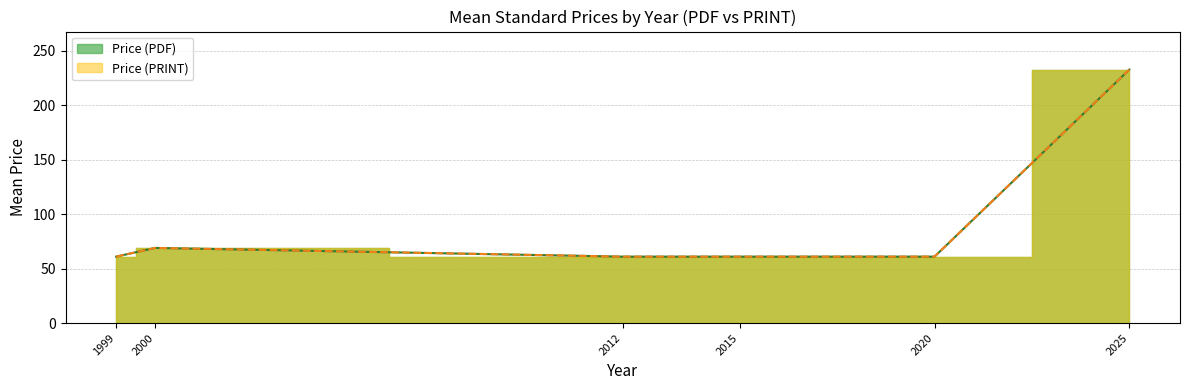

At how many categories does at least one series exceed 151?

1